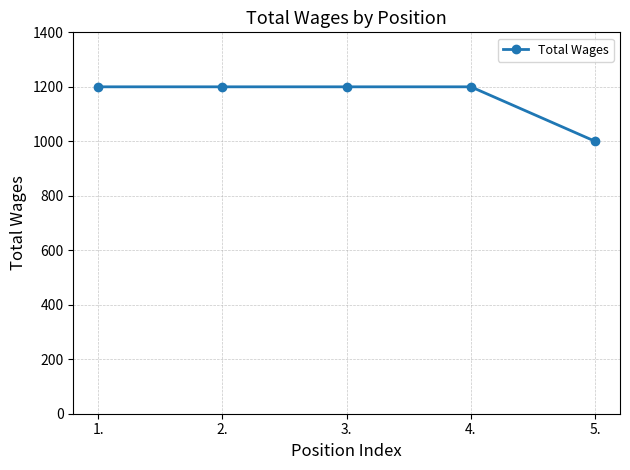

Read the value at 1..

1200